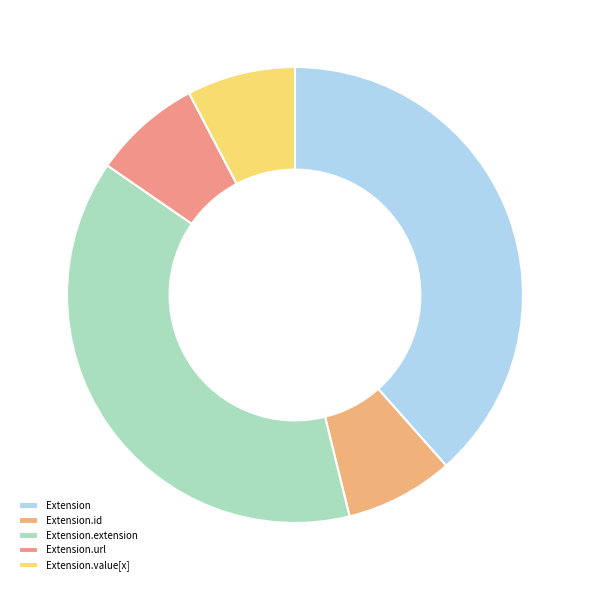

Between Extension.url and Extension.value[x], which is larger?

Extension.url